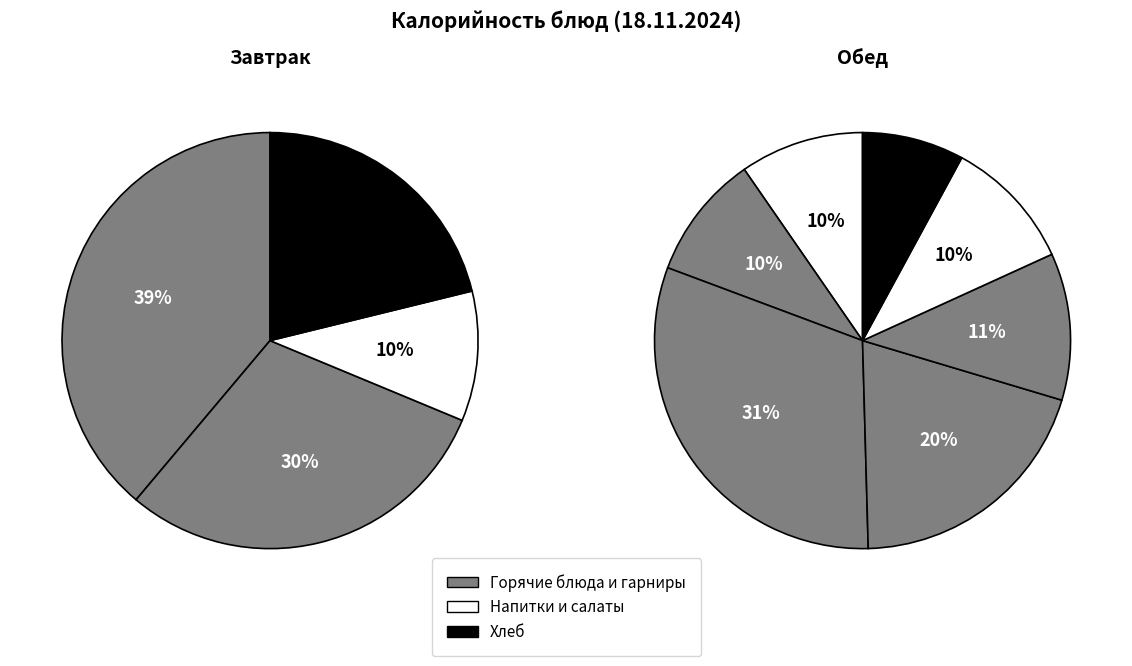

Is it true that Чай с лимоном is 12% of the pie?

False